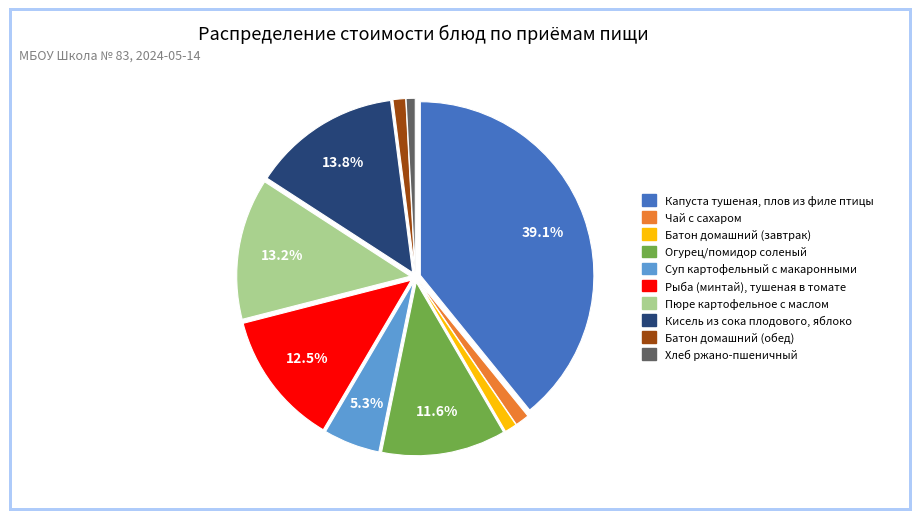

Is Чай с сахаром the majority of the pie?

No